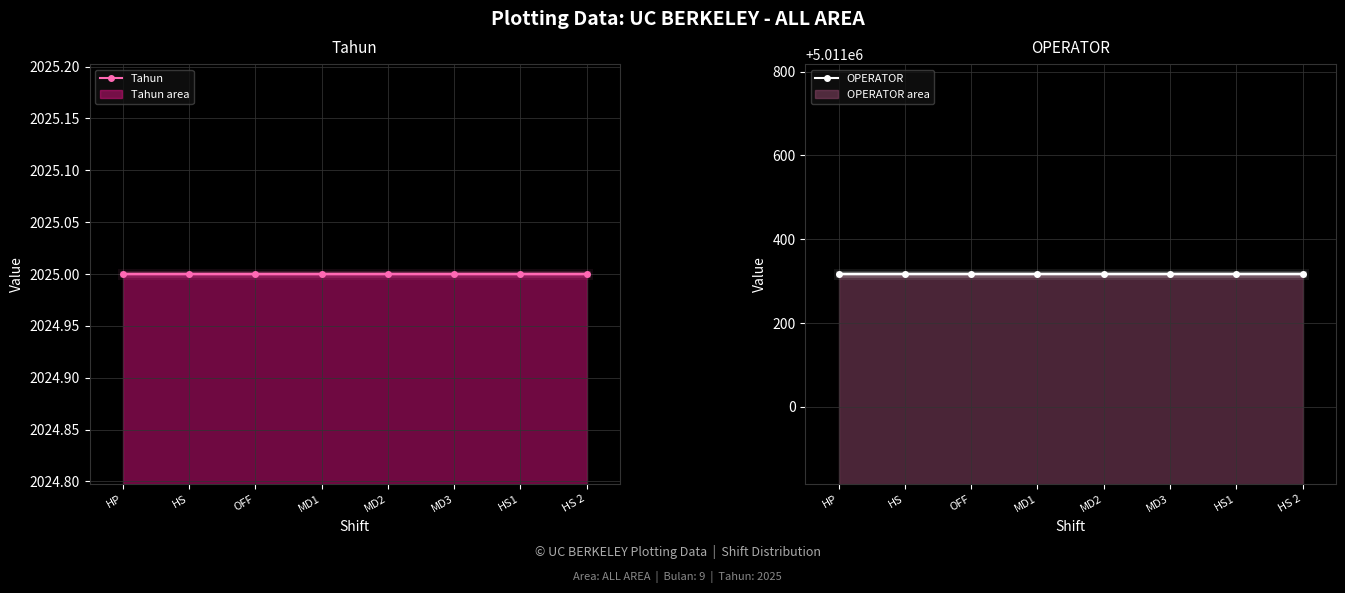

True or false: OPERATOR and Tahun intersect in this chart.

False